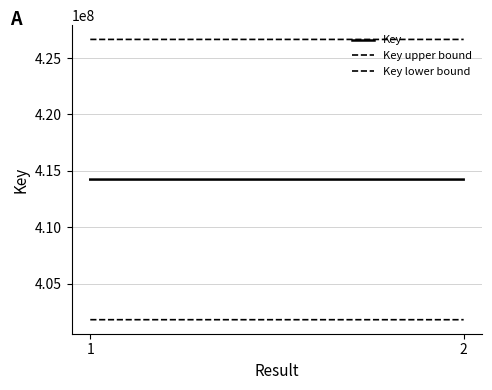

Reading left to right, extract all data points from this chart.

Key: 414227867.0	414226417.0
Key upper bound: 426654703.0	426653209.5
Key lower bound: 401801031.0	401799624.5